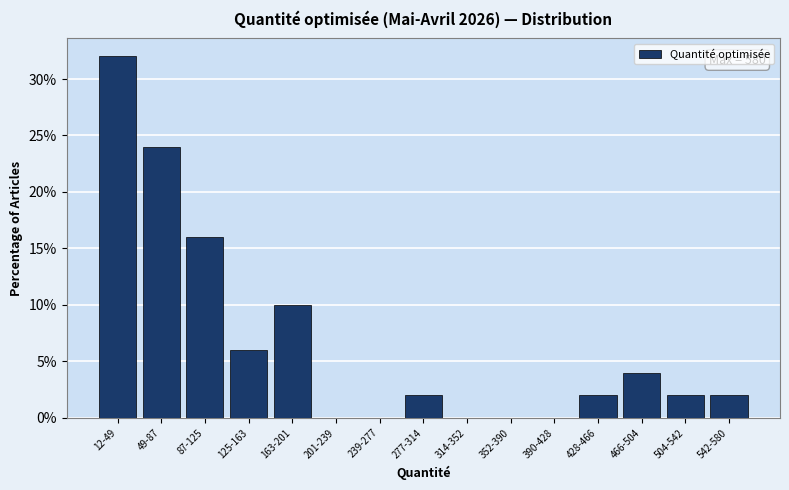

Reading left to right, list all the values displayed in this chart.

12-49=32	49-87=24	87-125=16	125-163=6	163-201=10	201-239=0	239-277=0	277-314=2	314-352=0	352-390=0	390-428=0	428-466=2	466-504=4	504-542=2	542-580=2